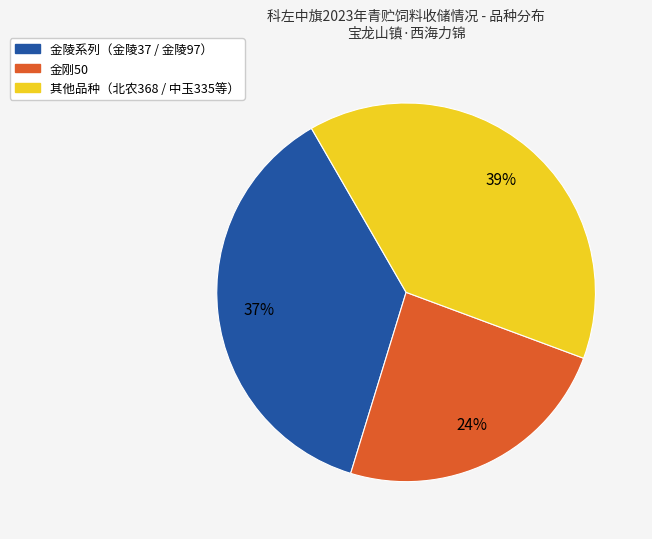

To the nearest percent, what is the average slice percentage?

33%